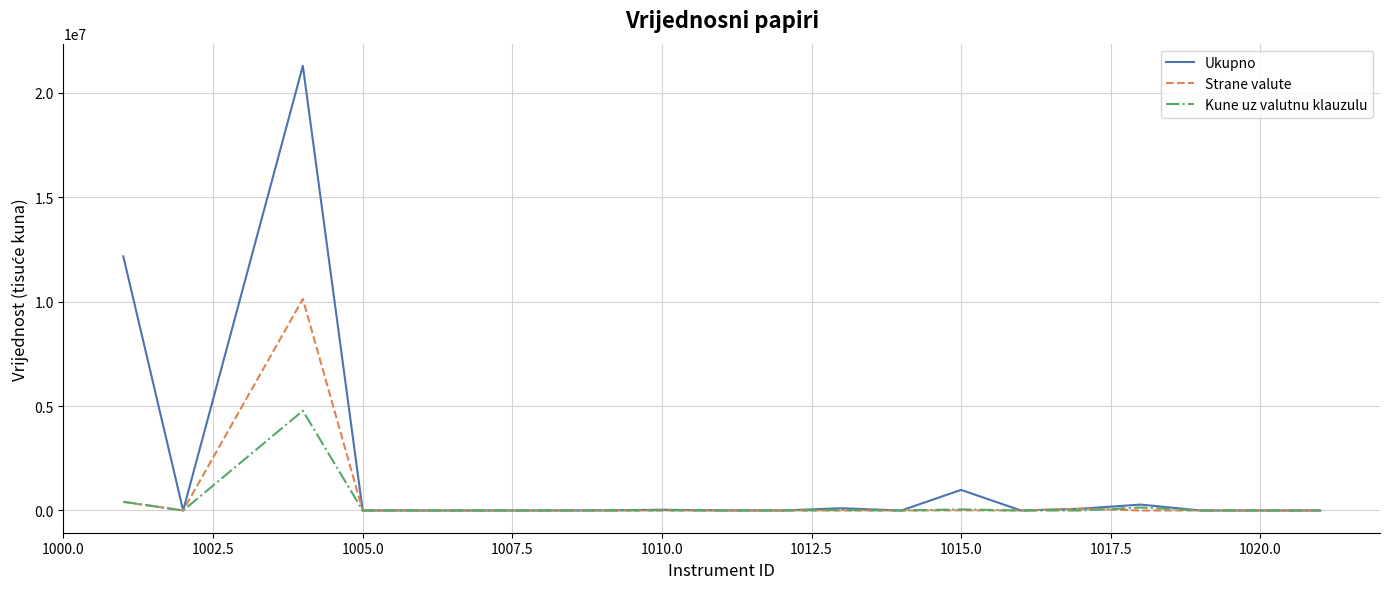

How many series are shown in this chart?

3